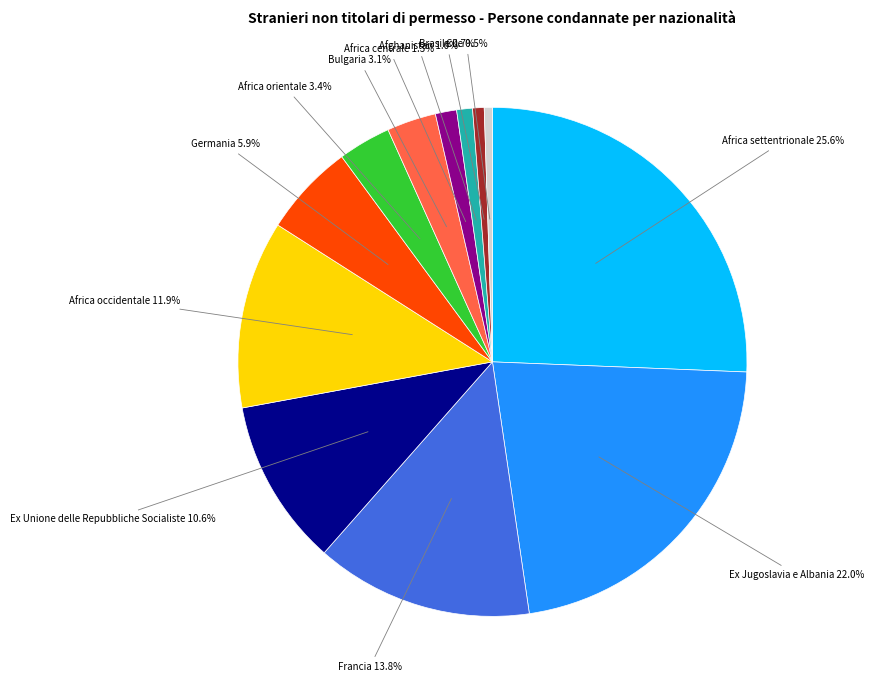

Is it true that Africa occidentale is 12% of the pie?

True